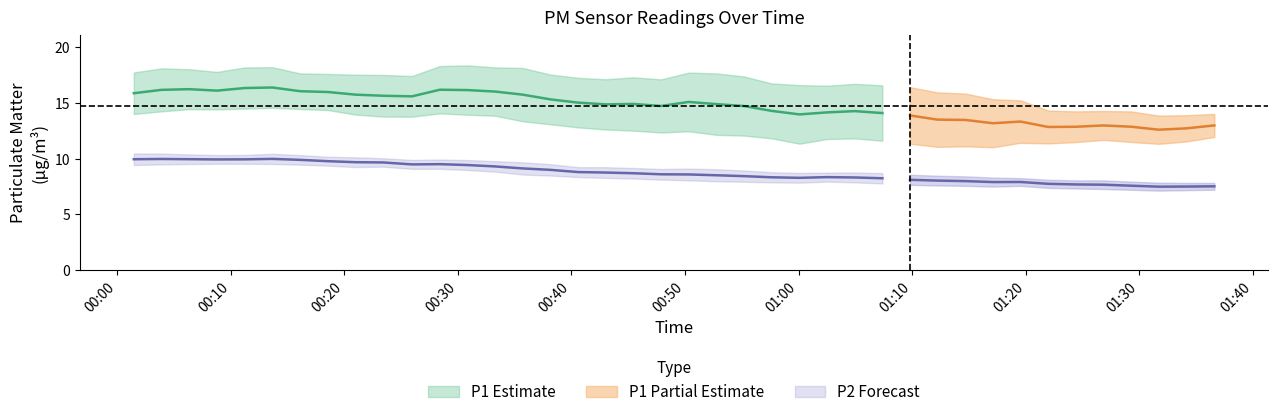

True or false: P2 and P1 cross at least once.

False